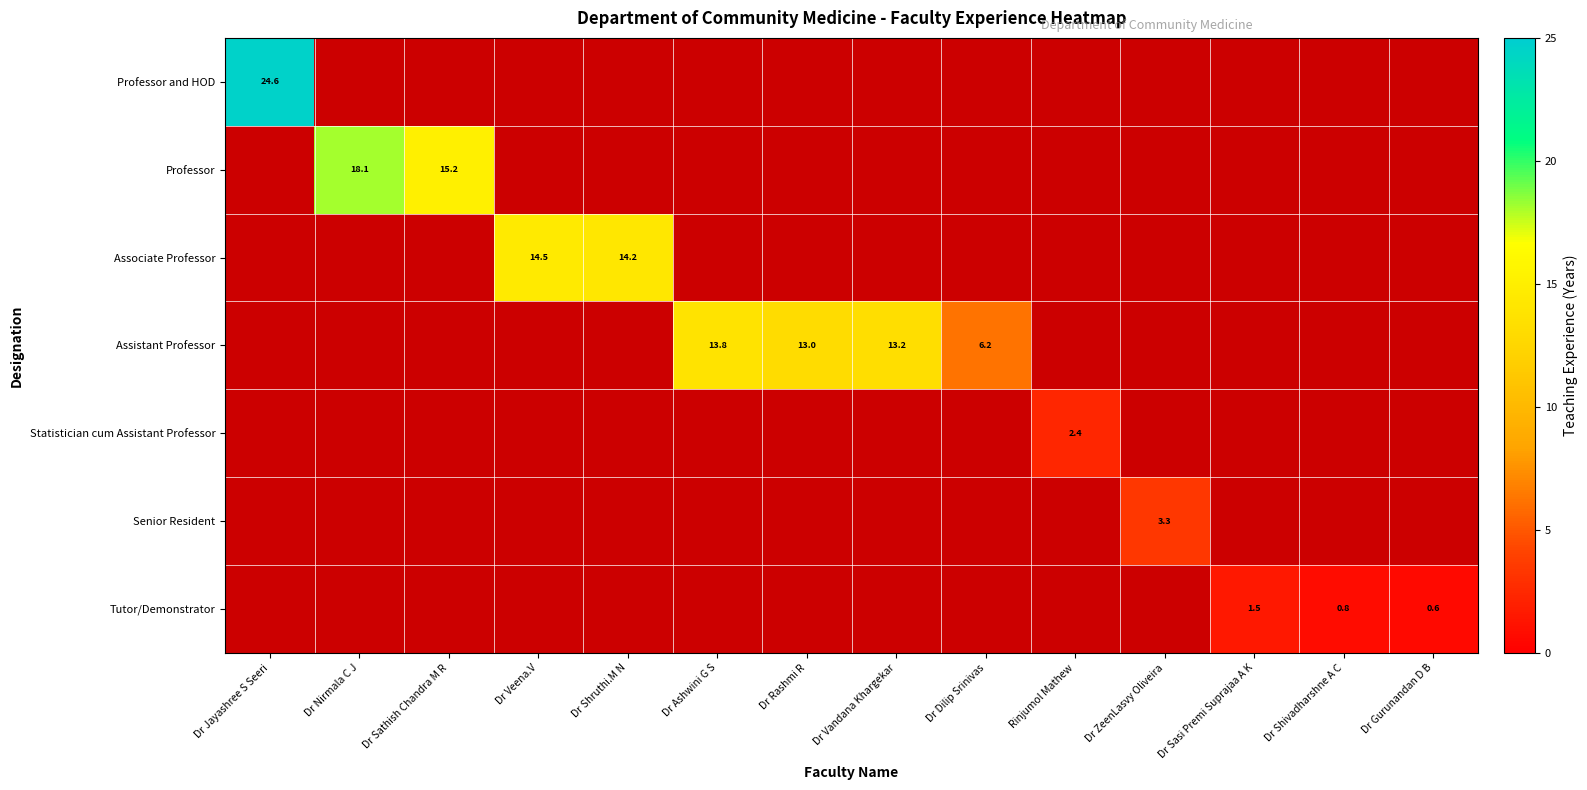

Is it true that Tutor/Demonstrator equals 1.5 at Dr Sasi Premi Suprajaa A K?

True